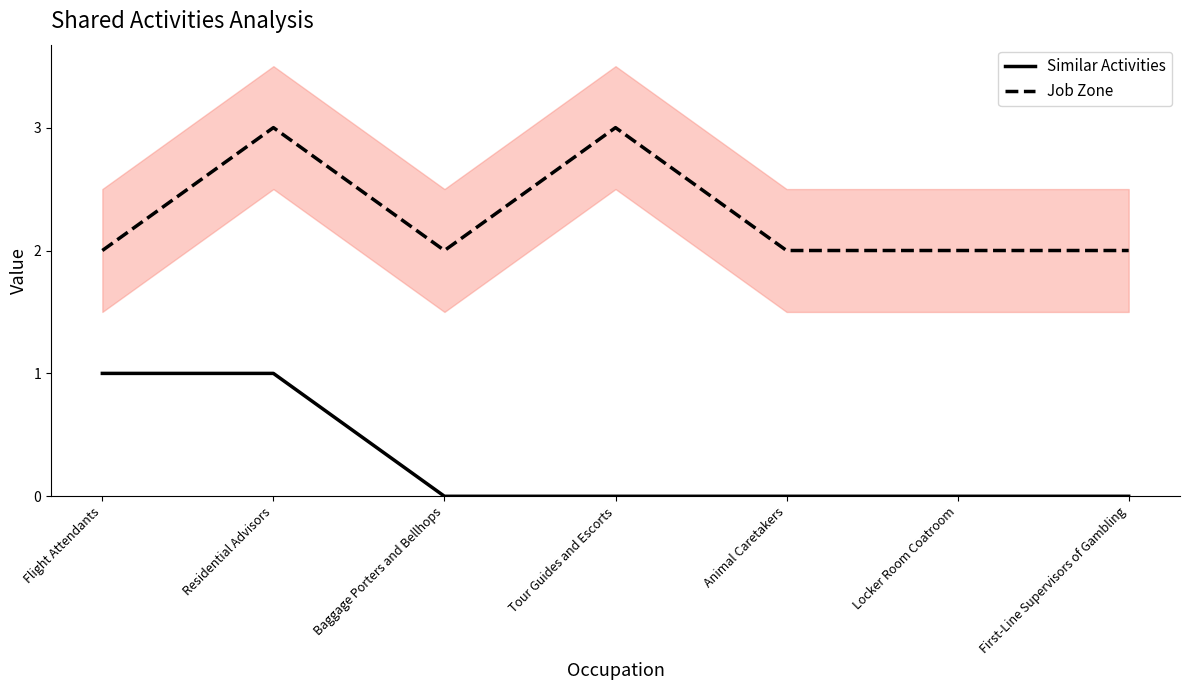

Reading left to right, list all the values displayed in this chart.

Similar Activities: 1	1	0	0	0	0	0
Job Zone: 2	3	2	3	2	2	2